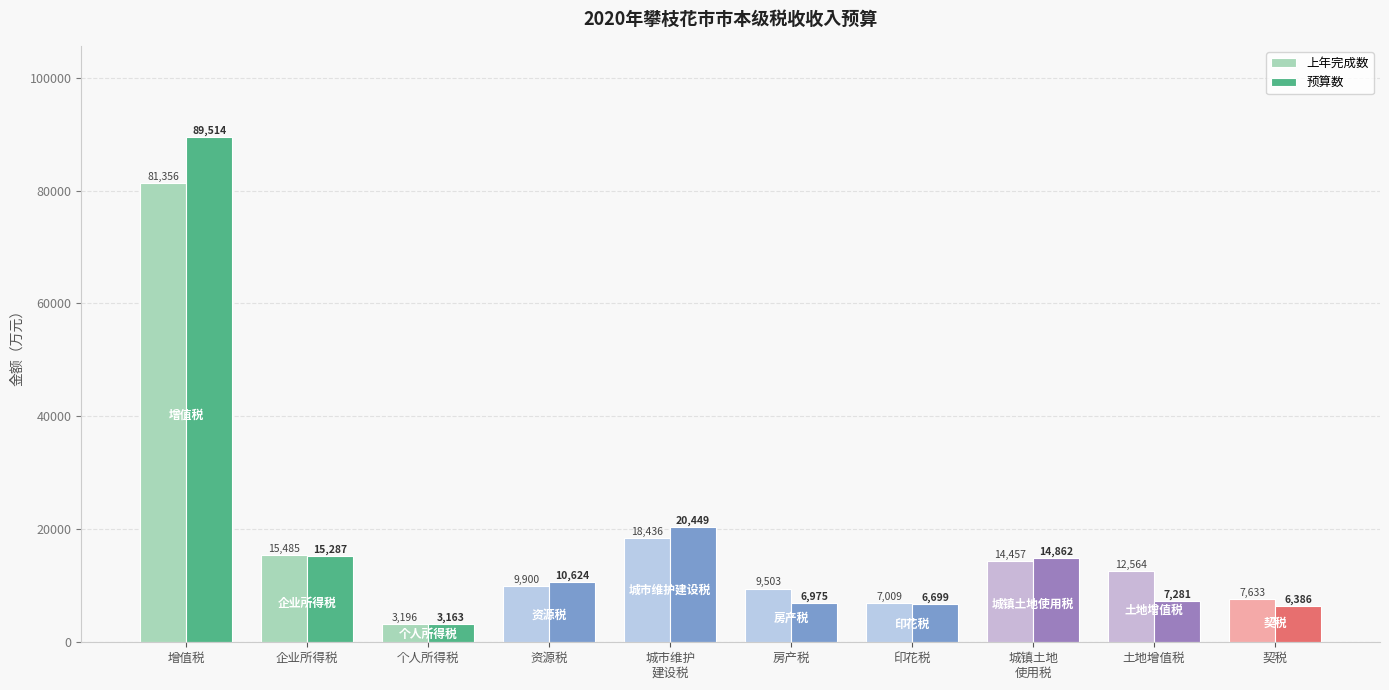

Which series has the widest spread of values?

预算数